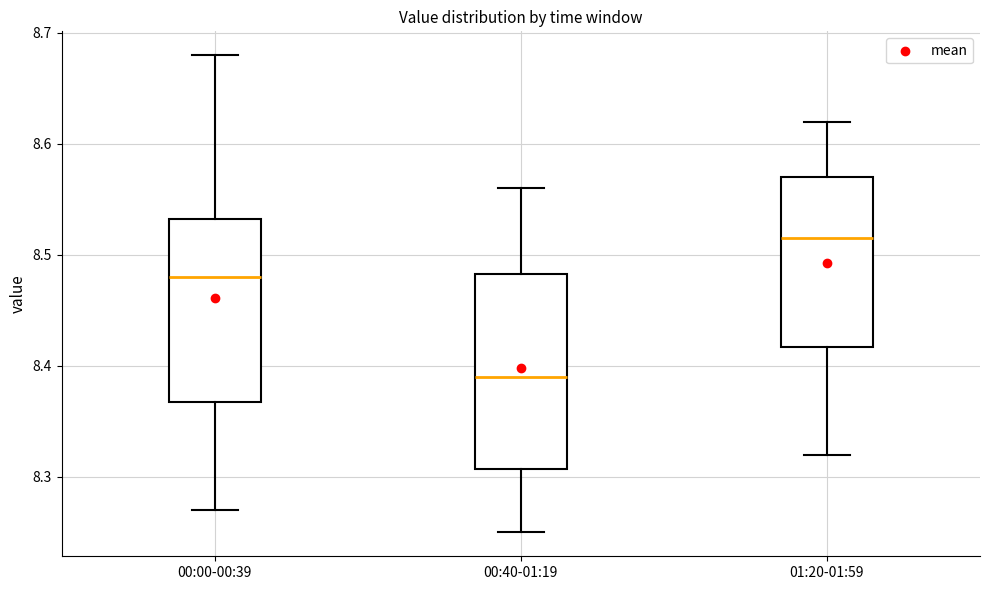

Reading left to right, transcribe this box plot: for each box, give where its median line is, the range the box spans, and where its two whiskers end, as read against the y-axis. The values are not printed on the chart, so give them approximately, as read against the axis.

00:00-00:39: median 8.48, box 8.37 to 8.53, whiskers 8.27 to 8.68
00:40-01:19: median 8.39, box 8.31 to 8.48, whiskers 8.25 to 8.56
01:20-01:59: median 8.52, box 8.42 to 8.57, whiskers 8.32 to 8.62